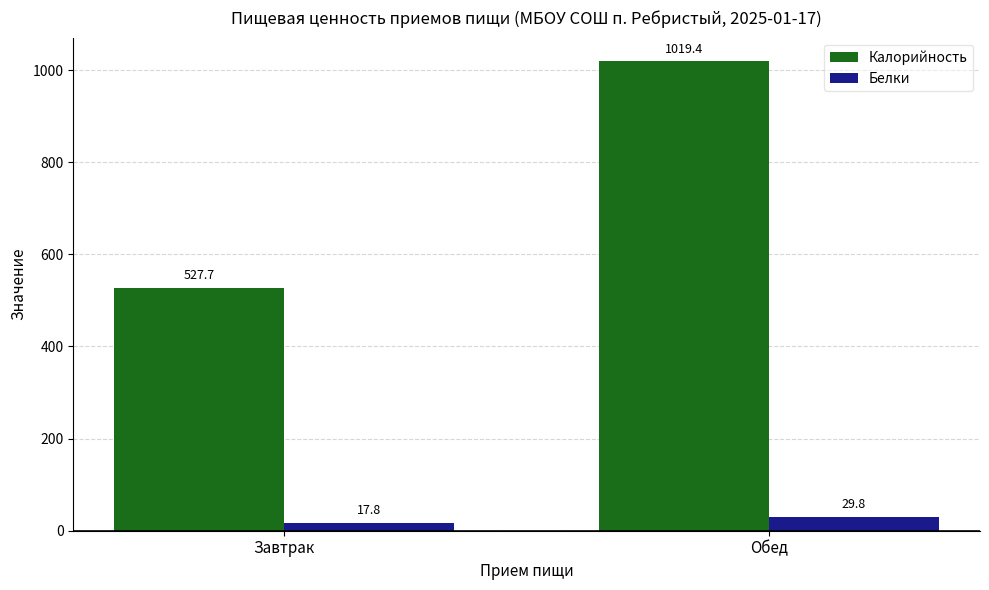

At which category is the sum across all series the highest?

Обед